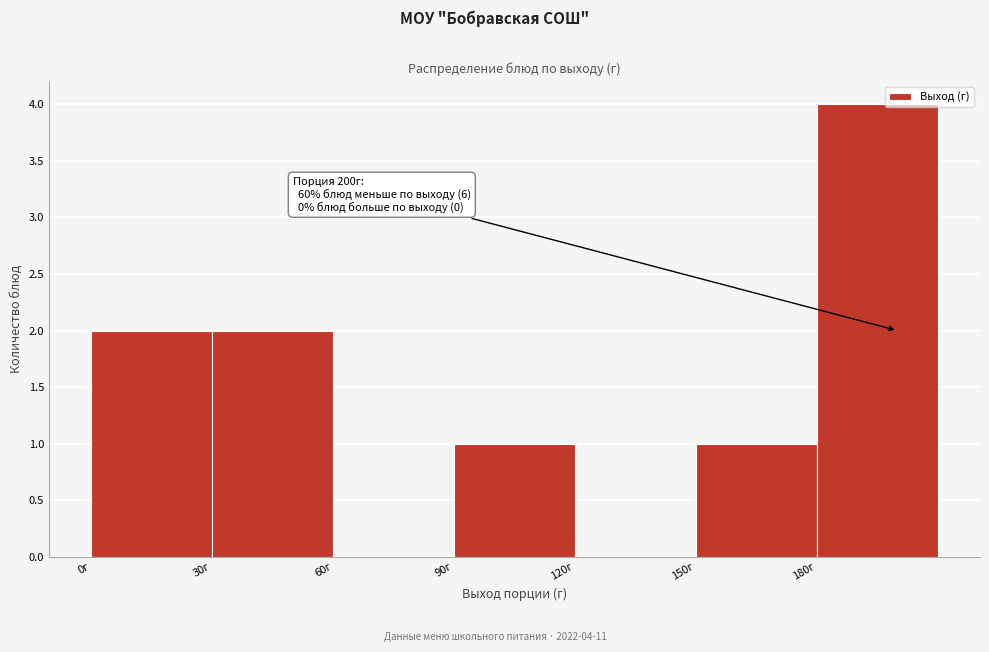

Which range on the x-axis has the tallest bar?

180 to 210